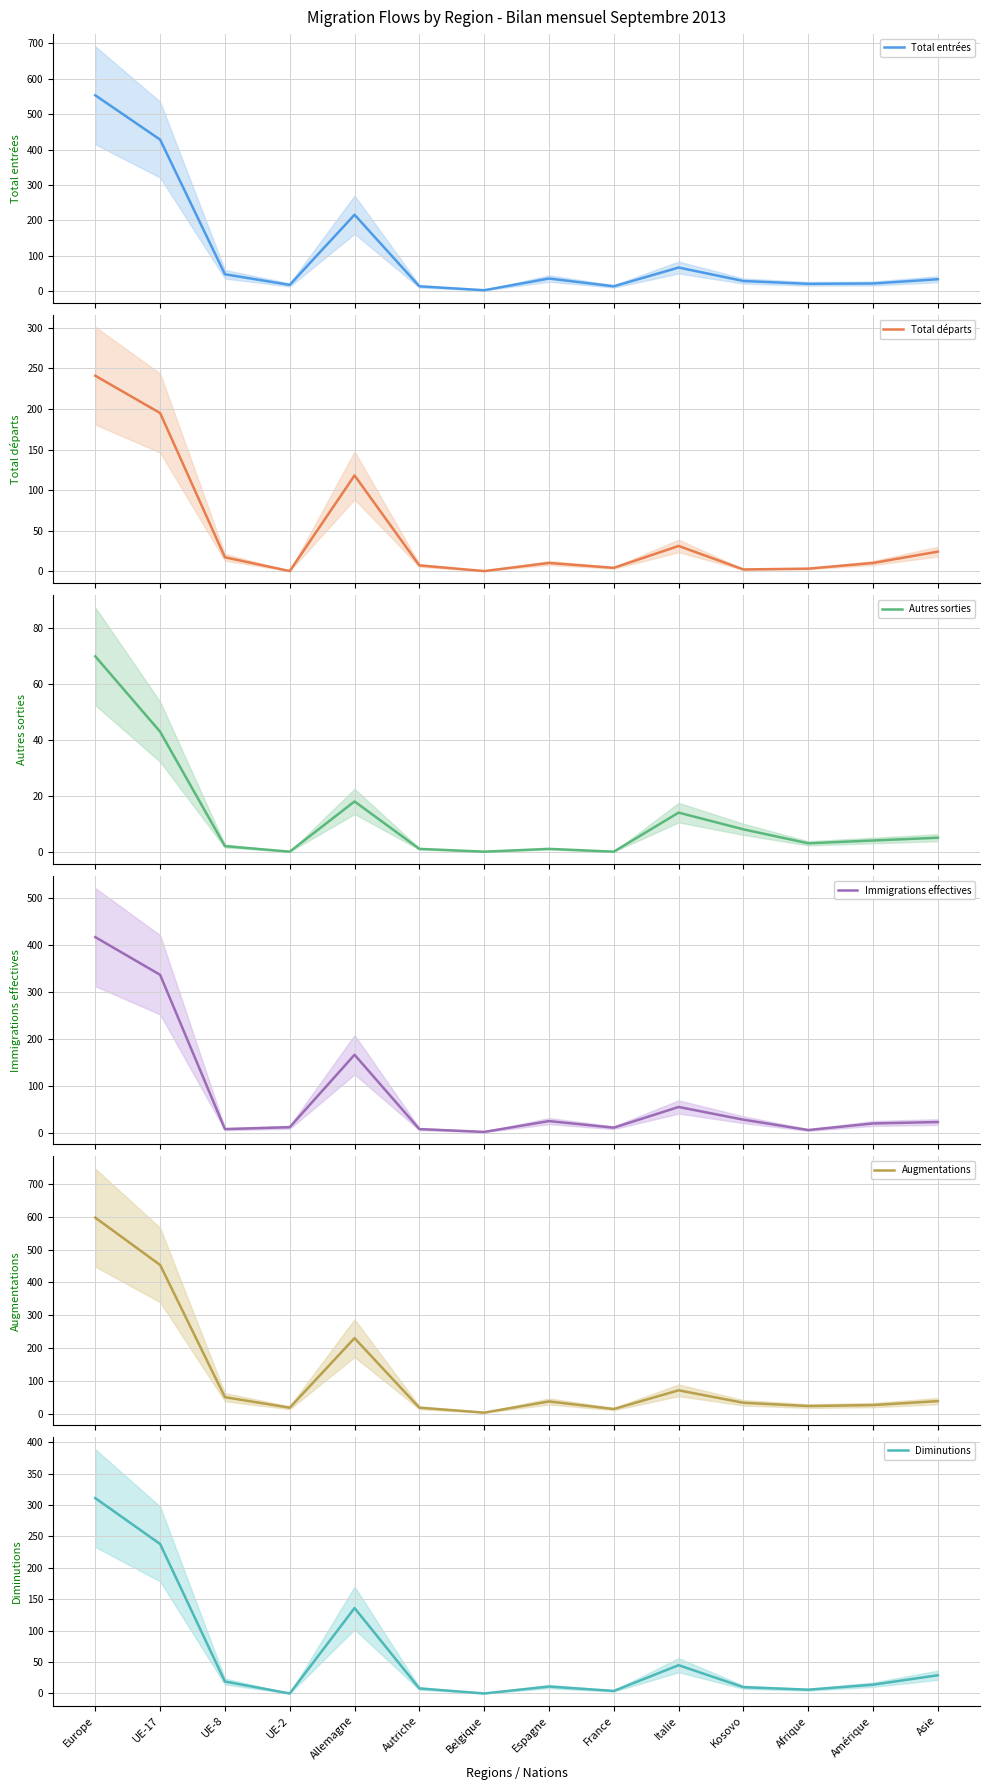

Reading left to right, what are all the values shown in this chart?

Total entrées: Europe=553	UE-17=428	UE-8=48	UE-2=18	Allemagne=216	Autriche=14	Belgique=3	Espagne=36	France=14	Italie=67	Kosovo=29	Afrique=21	Amérique=22	Asie=34
Total départs: Europe=241	UE-17=195	UE-8=17	UE-2=0	Allemagne=118	Autriche=7	Belgique=0	Espagne=10	France=4	Italie=31	Kosovo=2	Afrique=3	Amérique=10	Asie=24
Autres sorties: Europe=70	UE-17=43	UE-8=2	UE-2=0	Allemagne=18	Autriche=1	Belgique=0	Espagne=1	France=0	Italie=14	Kosovo=8	Afrique=3	Amérique=4	Asie=5
Immigrations effectives: Europe=417	UE-17=337	UE-8=9	UE-2=13	Allemagne=167	Autriche=9	Belgique=3	Espagne=26	France=12	Italie=56	Kosovo=29	Afrique=7	Amérique=21	Asie=24
Augmentations: Europe=597	UE-17=453	UE-8=50	UE-2=18	Allemagne=230	Autriche=18	Belgique=3	Espagne=37	France=14	Italie=71	Kosovo=33	Afrique=23	Amérique=26	Asie=38
Diminutions: Europe=311	UE-17=238	UE-8=19	UE-2=0	Allemagne=136	Autriche=8	Belgique=0	Espagne=11	France=4	Italie=45	Kosovo=10	Afrique=6	Amérique=14	Asie=29